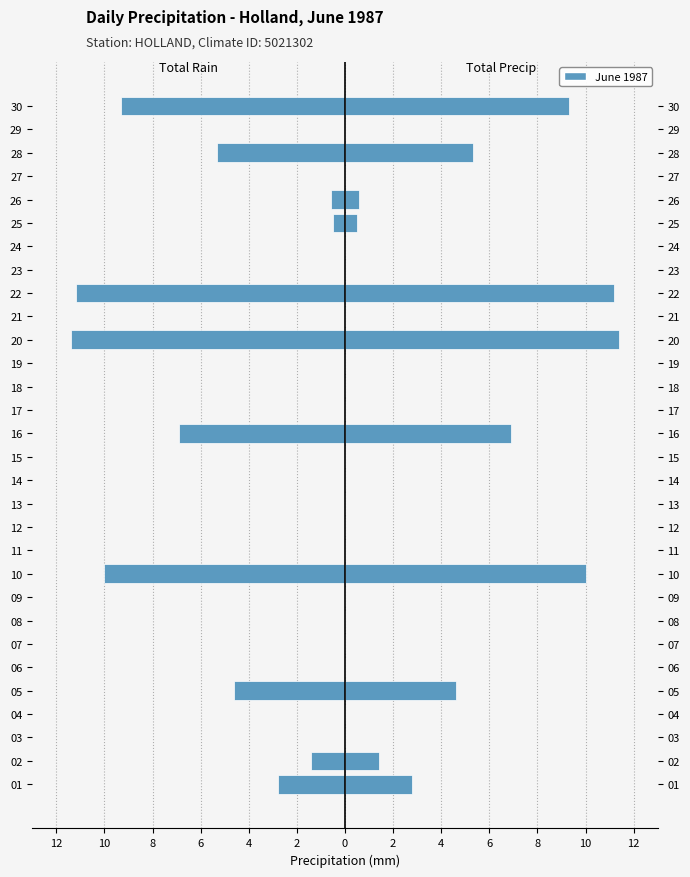

Count the number of categories in the chart.

30